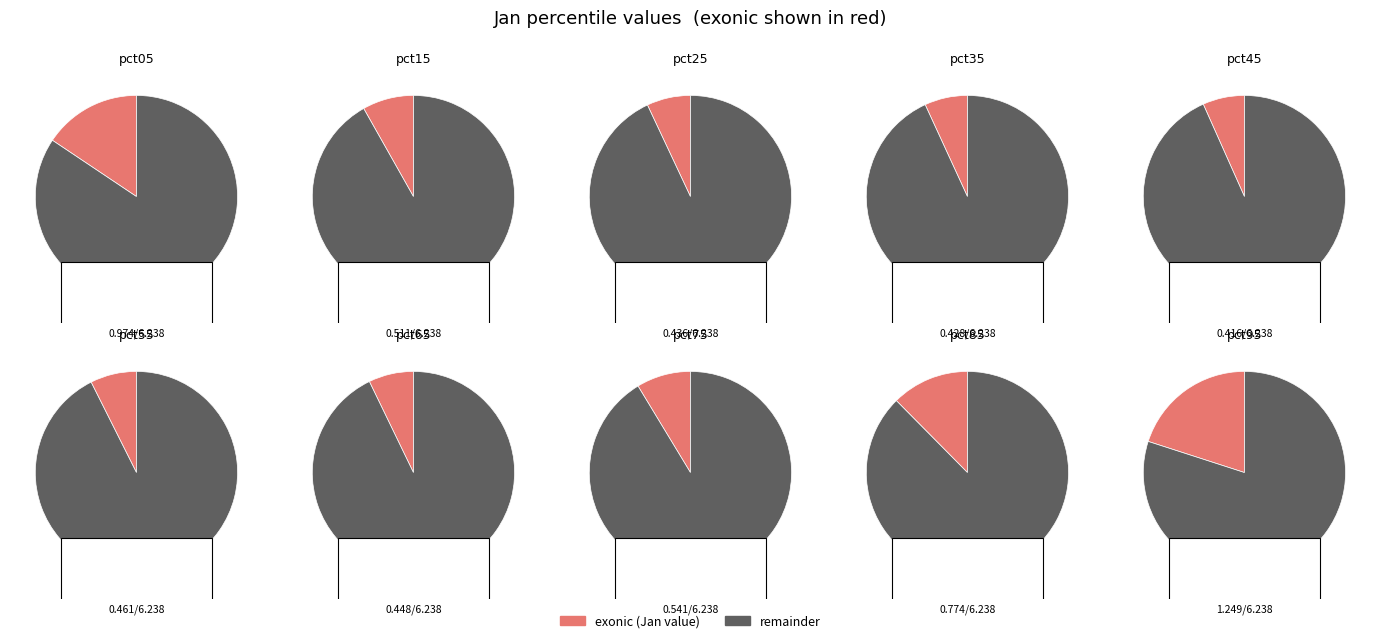

What is the change in value from pct15 to pct85?

+0.3